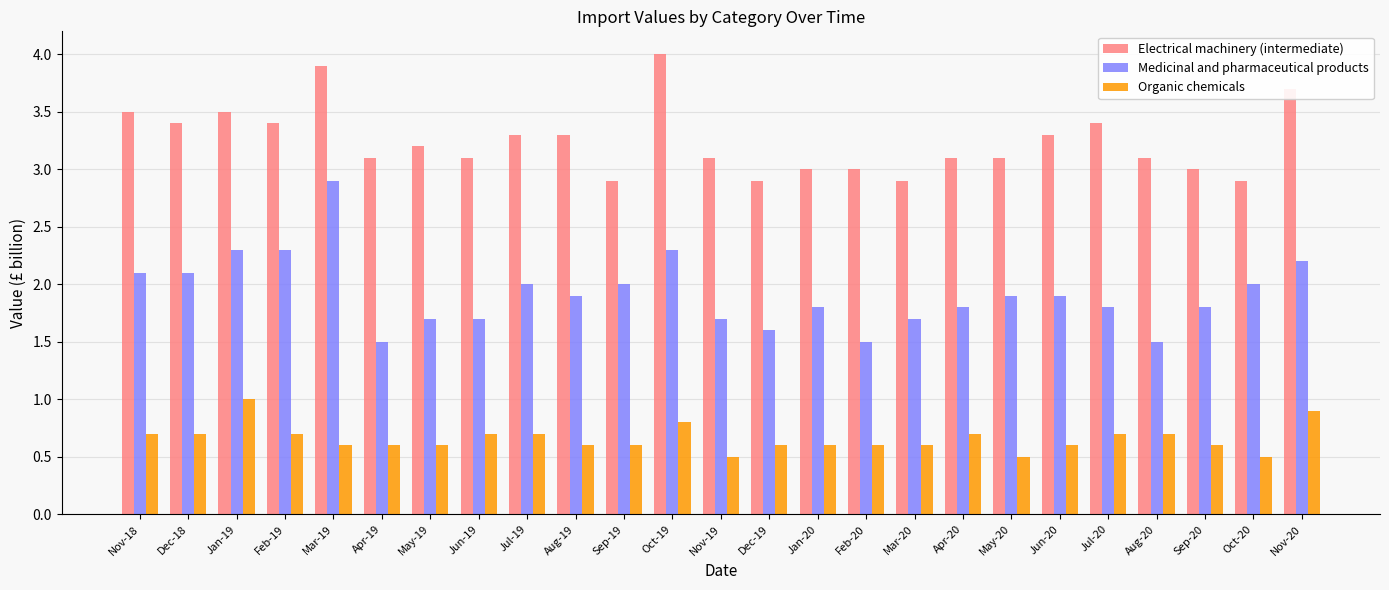

Which series has the widest spread of values?

Medicinal and pharmaceutical products